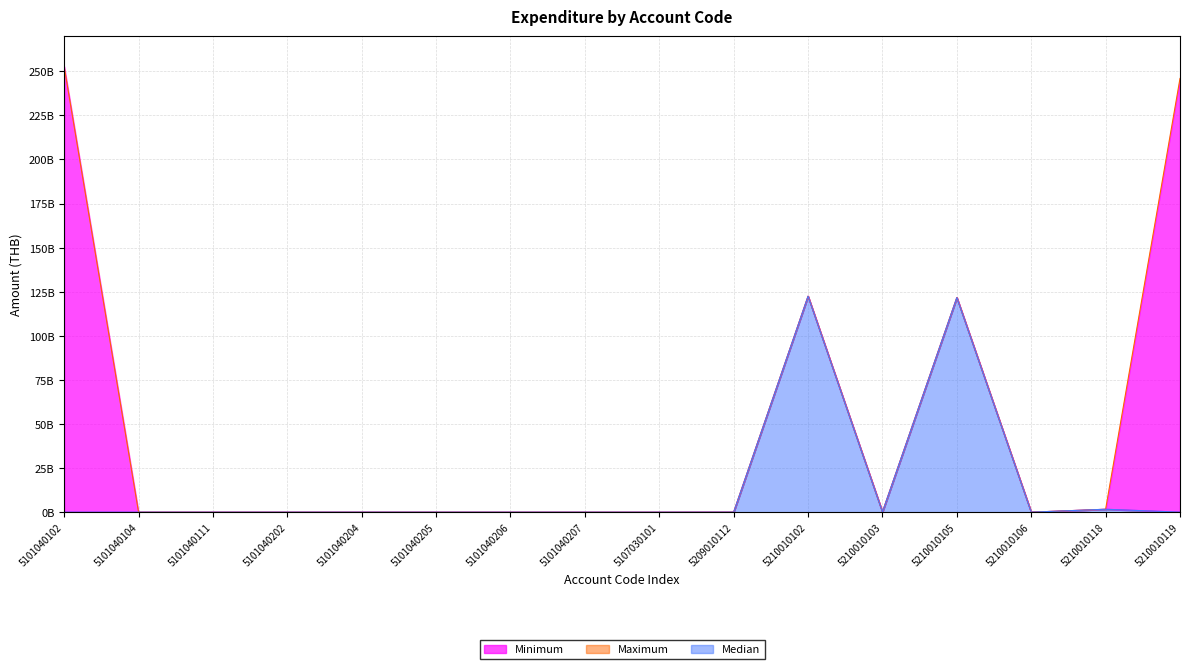

Reading left to right, transcribe all the data shown in this chart.

Minimum: 0.0	75720.0	1560577.1	1469058.2	3976212.2	62020.0	9150.0	304907.5	0.0	26485504.8	122438752259.1	110738322.0	121657479960.7	13150.0	1657862806.5	20941097.8
Maximum: 252689977049.0	75720.0	1560577.1	1469058.2	3976212.2	62020.0	9150.0	304907.5	0.0	26485504.8	122438752259.1	110738322.0	121657479960.7	13150.0	1657862806.5	245919730746.0
Median: 0.0	75720.0	1560577.1	1469058.2	3976212.2	62020.0	9150.0	304907.5	0.0	26485504.8	122438752259.1	110738322.0	121657479960.7	13150.0	1657862806.5	20941097.8